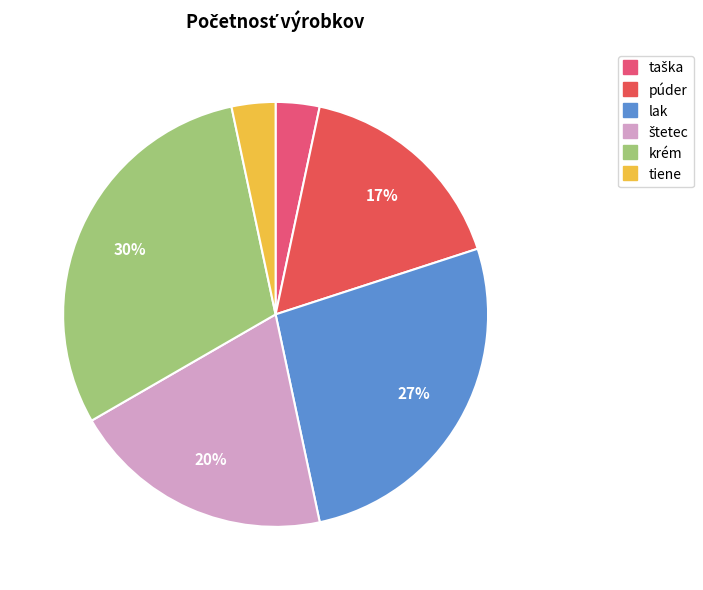

How many segments does this pie chart have?

6